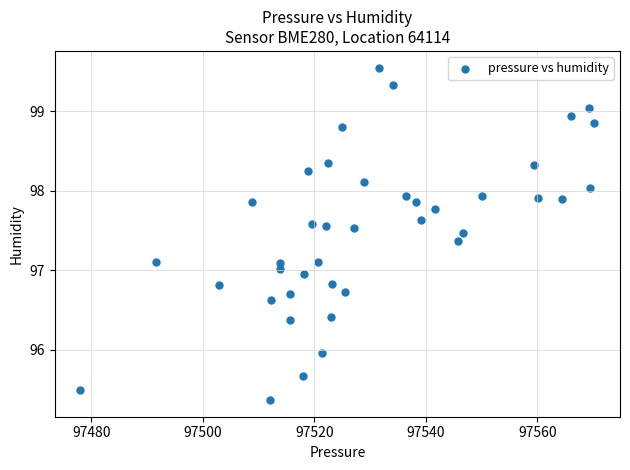

What is the range of Y values (max minus min)?

4.2